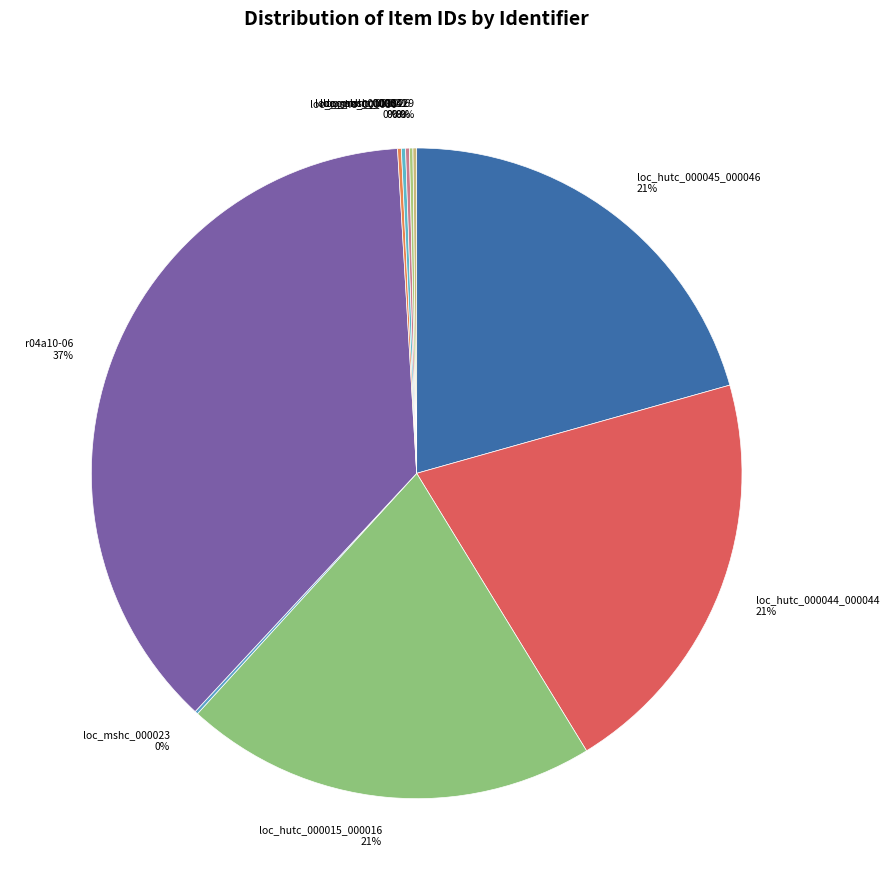

Rank the categories by value from highest to lowest.

r04a10-06, loc_hutc_000045_000046, loc_hutc_000044_000044, loc_hutc_000015_000016, loc_mshc_000034, loc_mshc_000031, loc_mshc_000030, loc_mshc_000029, loc_mshc_000026, loc_mshc_000023